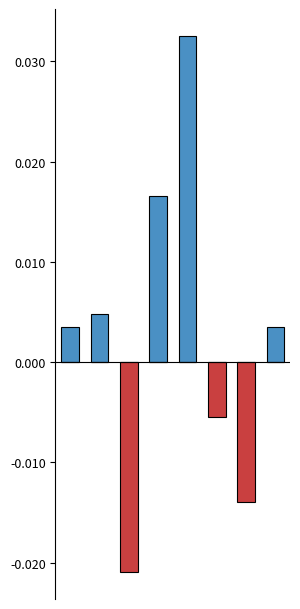

Is it true that Below Mean equals -0.0 at 2?

True